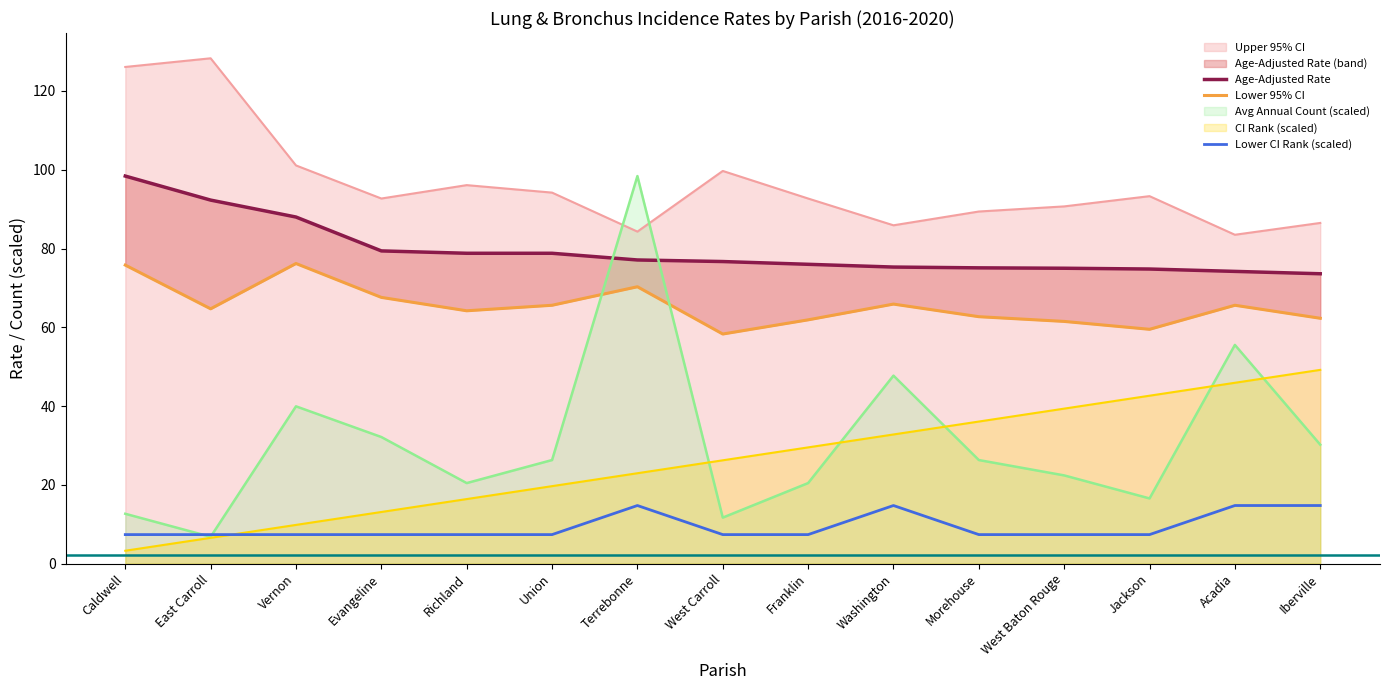

How many values in the Lower 95% CI series are below 64?

6